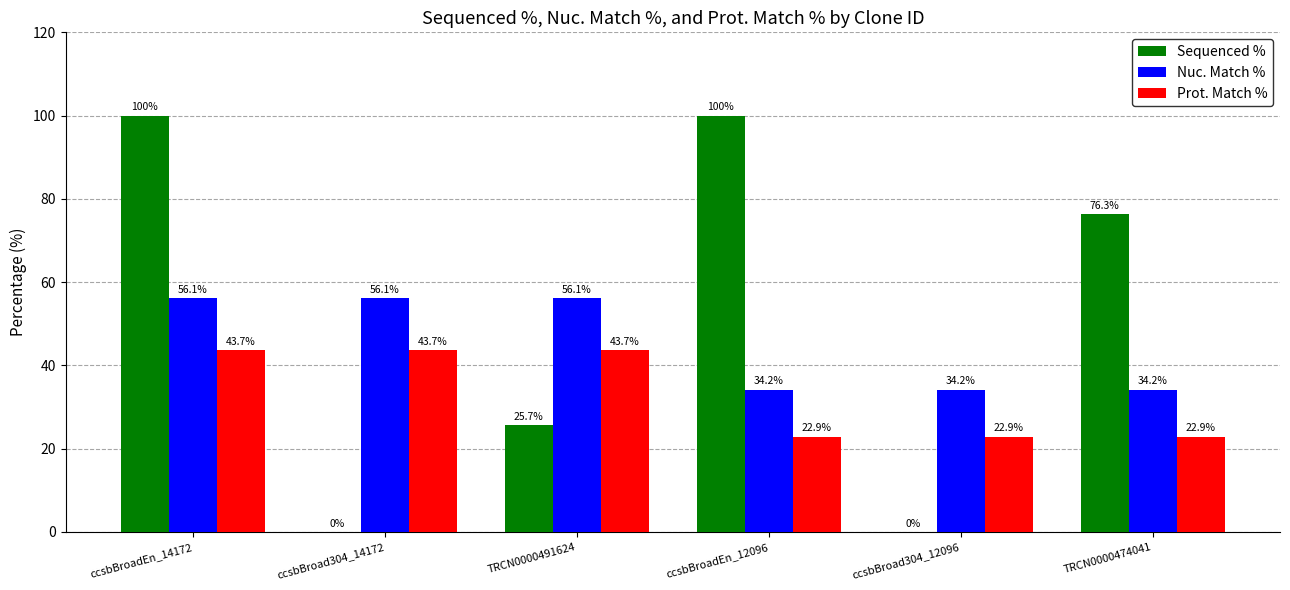

Reading left to right, list all the values displayed in this chart.

Sequenced %: 100.0	0.0	25.7	100.0	0.0	76.3
Nuc. Match %: 56.1	56.1	56.1	34.2	34.2	34.2
Prot. Match %: 43.7	43.7	43.7	22.9	22.9	22.9